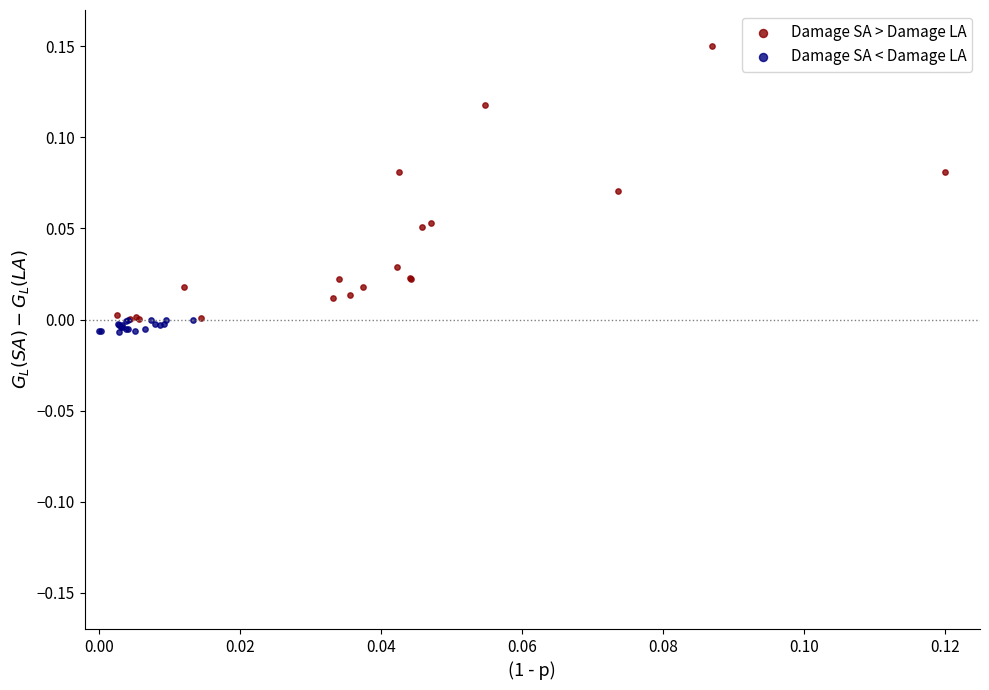

Which series contains the highest Y value?

Damage SA > Damage LA